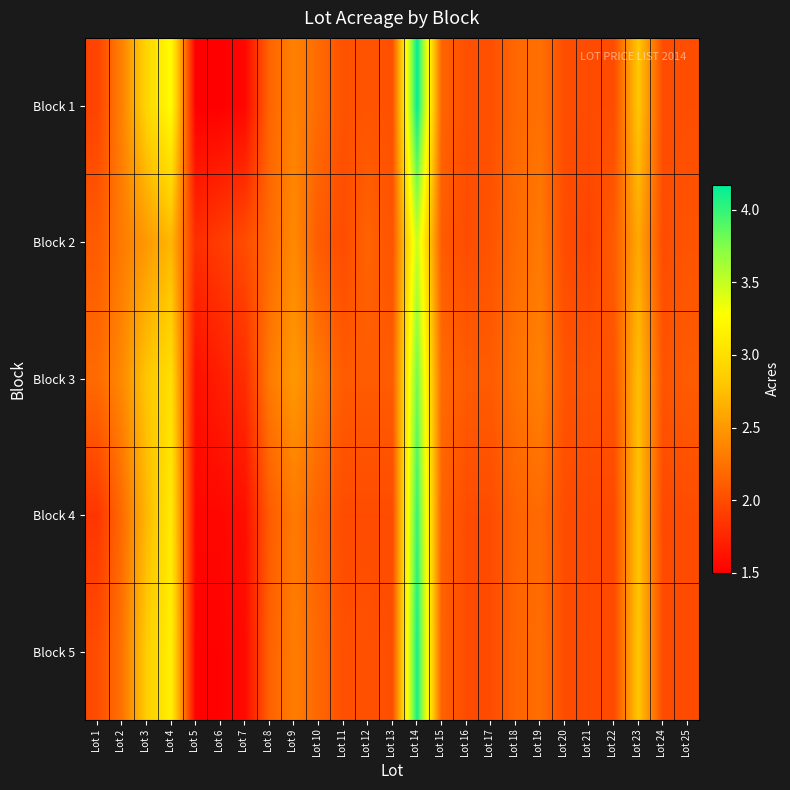

At which category is the sum across all series the highest?

Lot 14